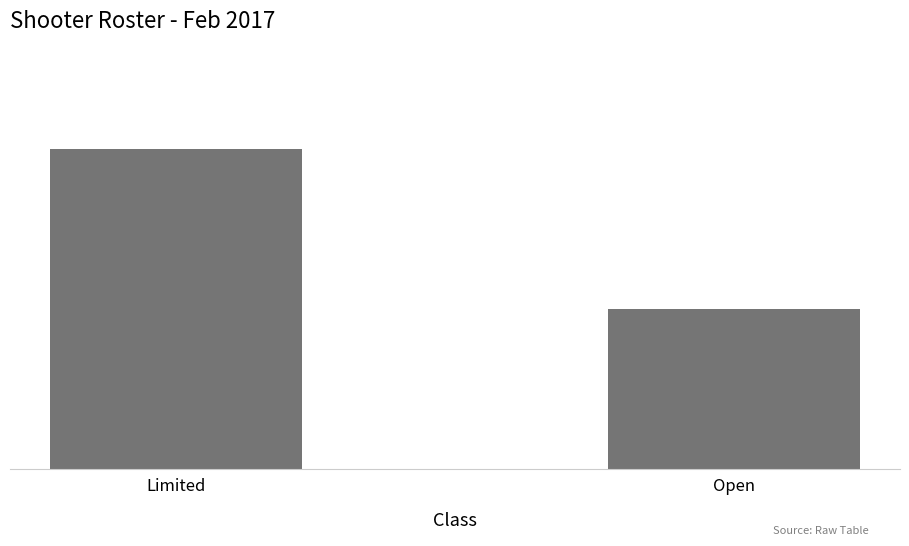

Are the bars horizontal?

No